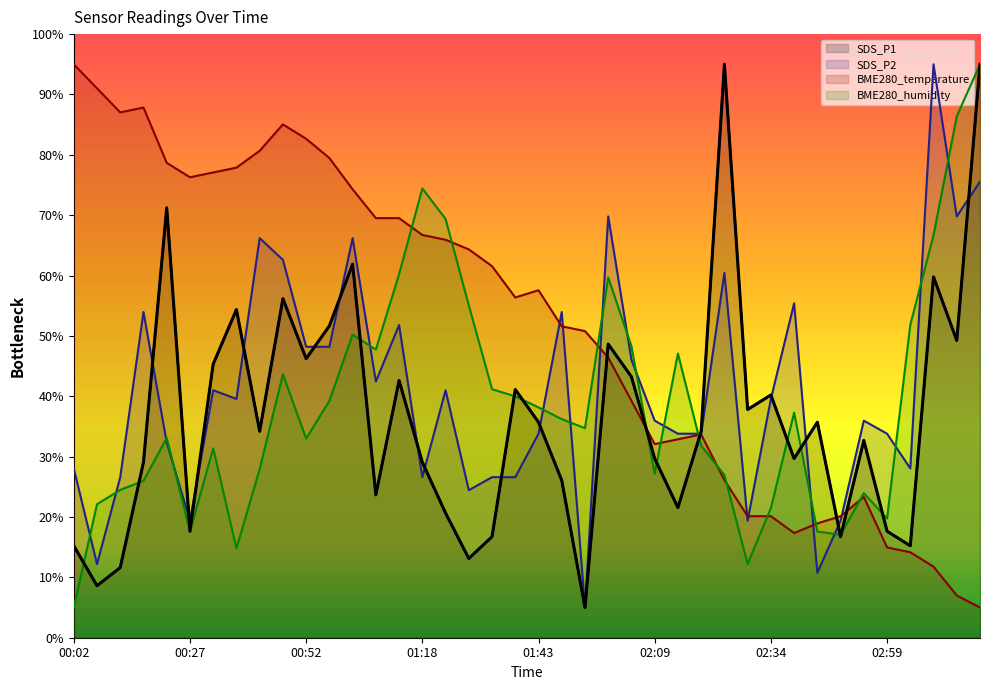

How many interior local peaks does the SDS_P1 series have?

12